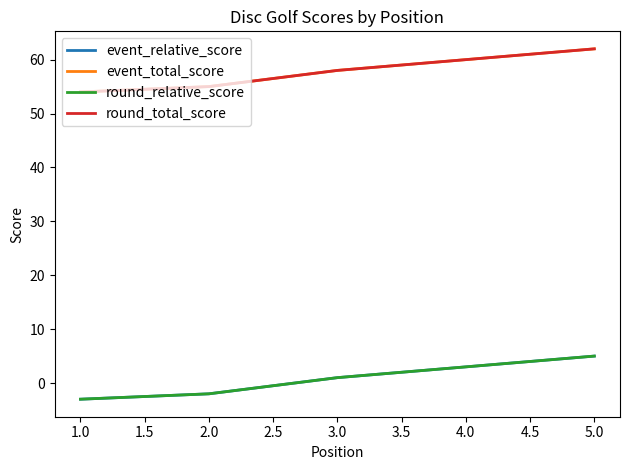

How many data points in event_relative_score are less than 1?

2